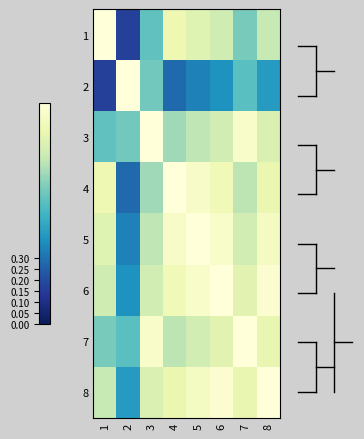

Rank the series at 8 from lowest to highest value.

2, 1, 3, 7, 4, 5, 6, 8